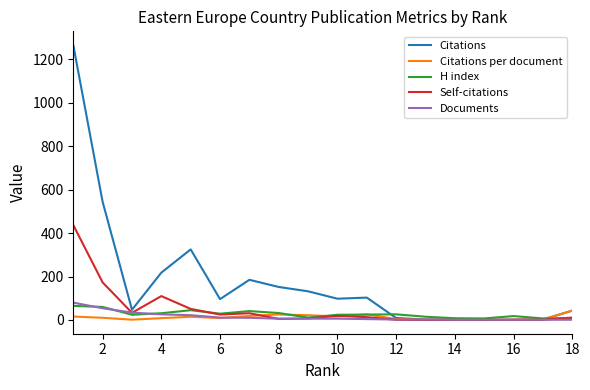

Which series has the largest range (max minus min)?

Citations